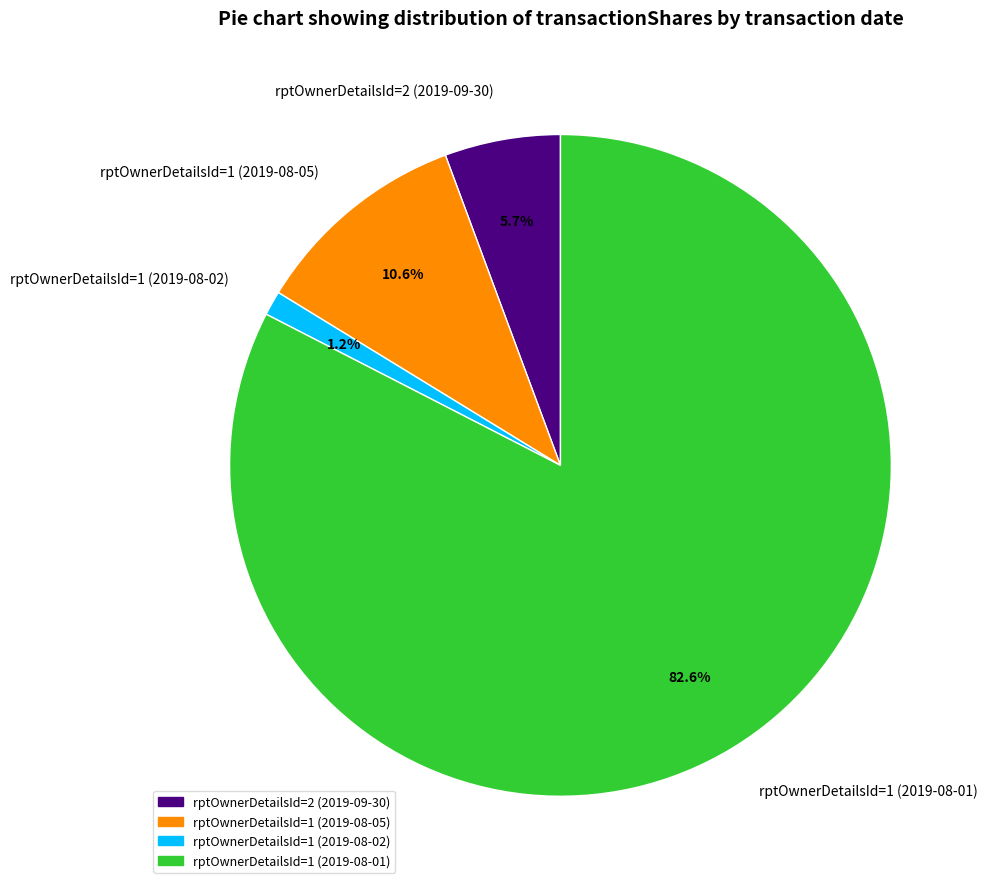

To the nearest percent, what is the average slice percentage?

25%